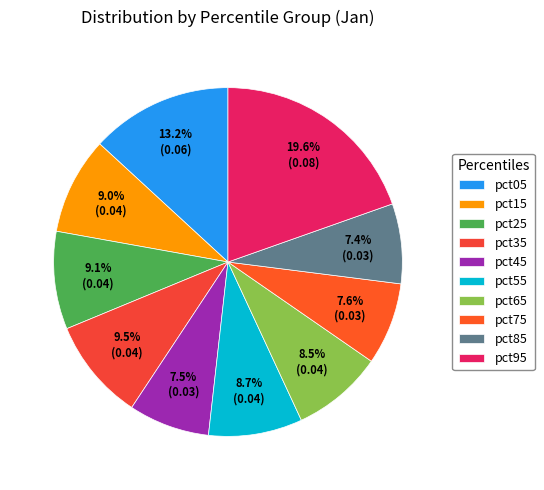

What is the largest slice in the pie chart?

pct95